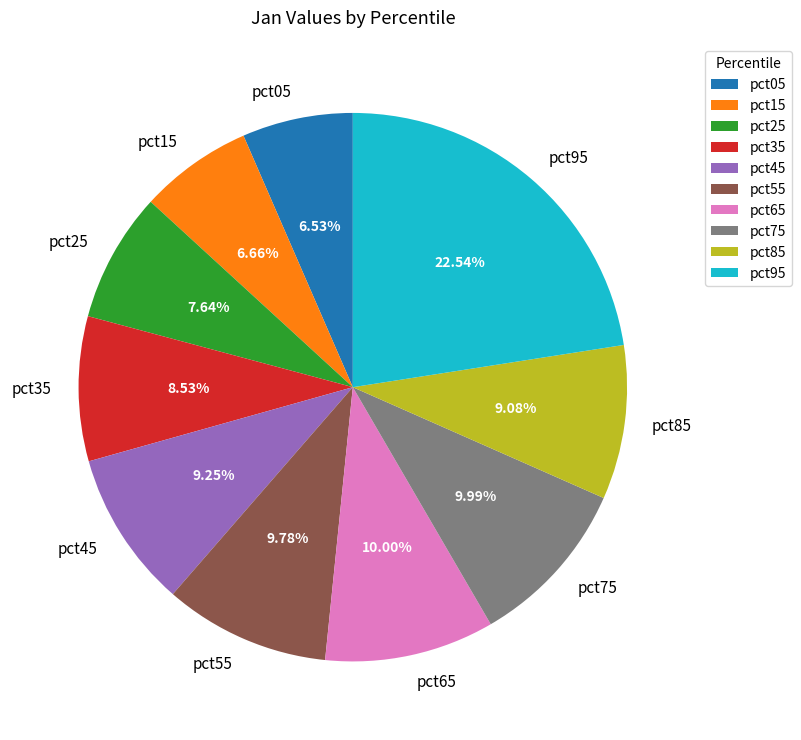

Does pct35 account for over 50% of the chart?

No